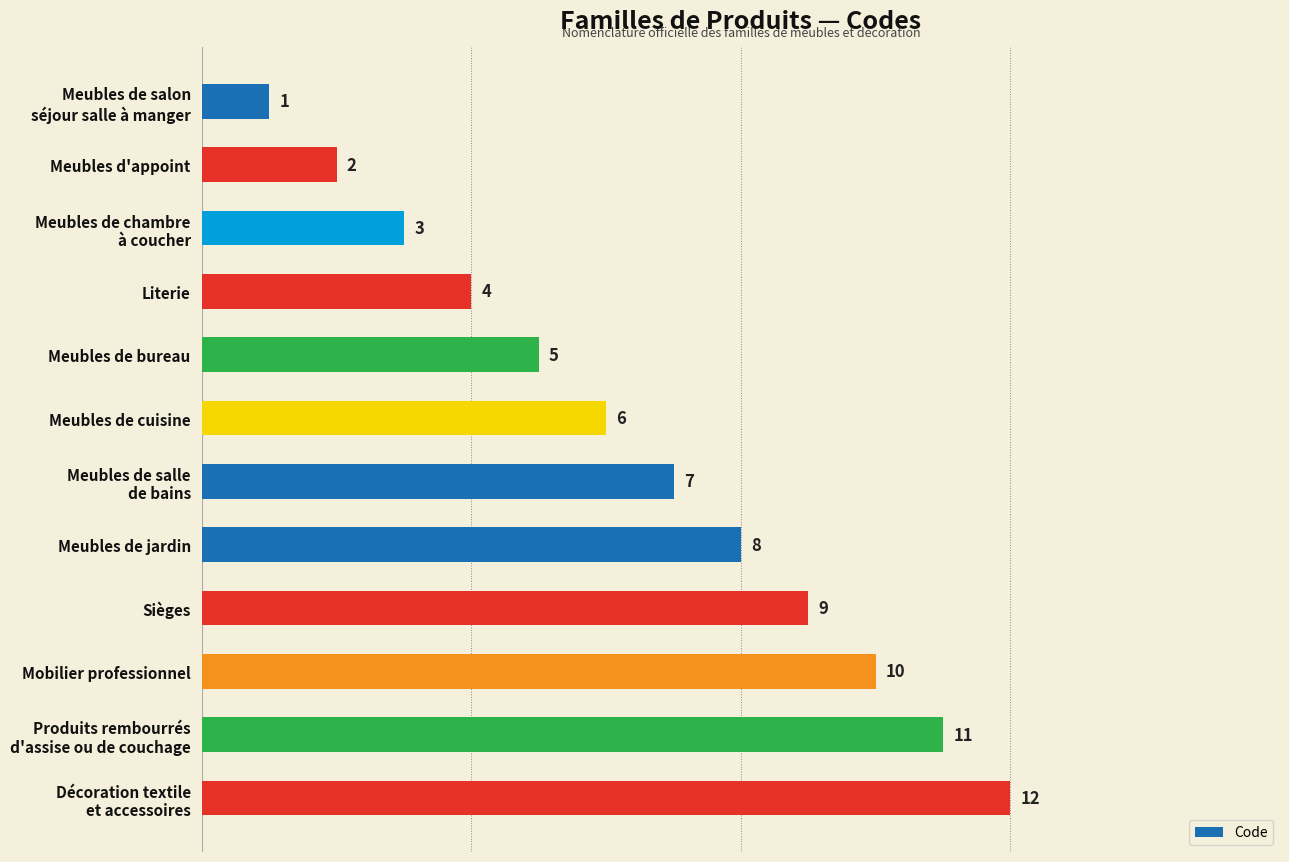

Where is the data nearest to the value 6?

Meubles de cuisine